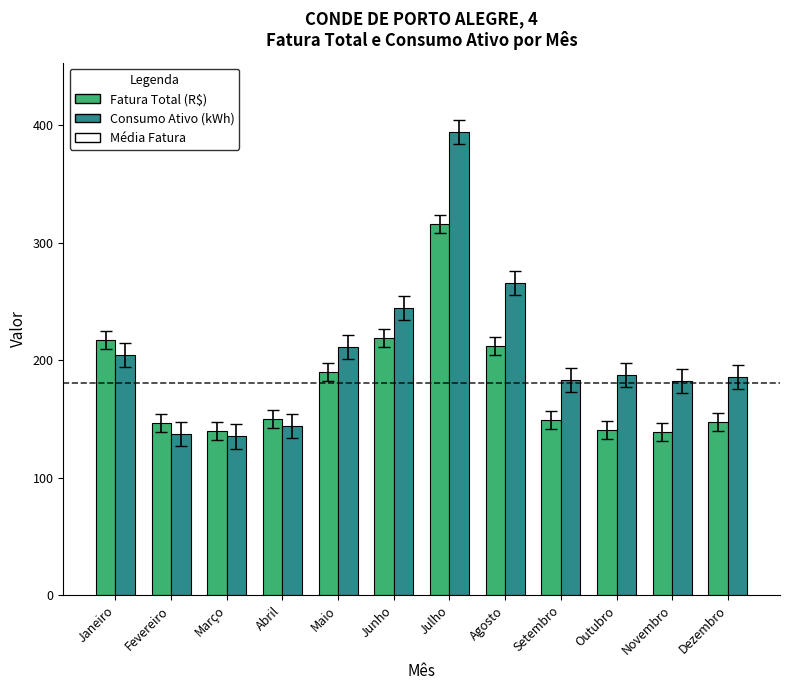

What is the difference between the second highest and minimum values in the Consumo Ativo (kWh) series?

131.0